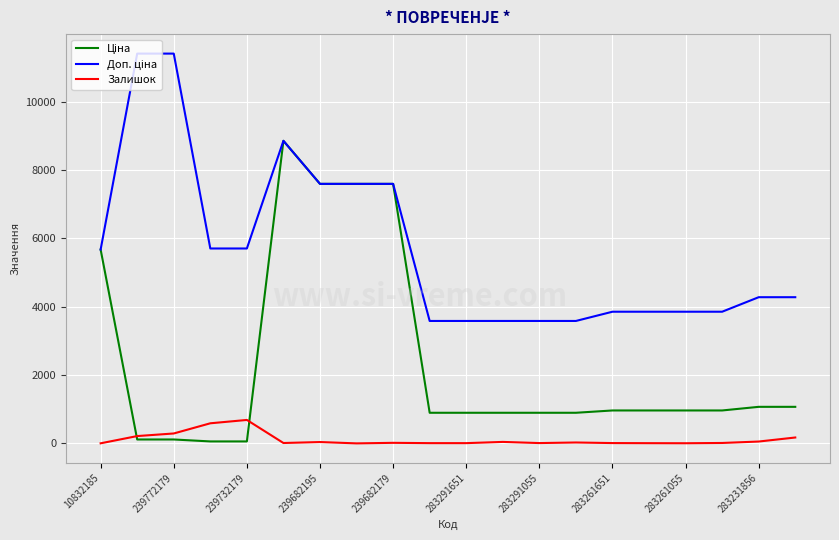

Does the chart display data point markers on the line(s)?

No